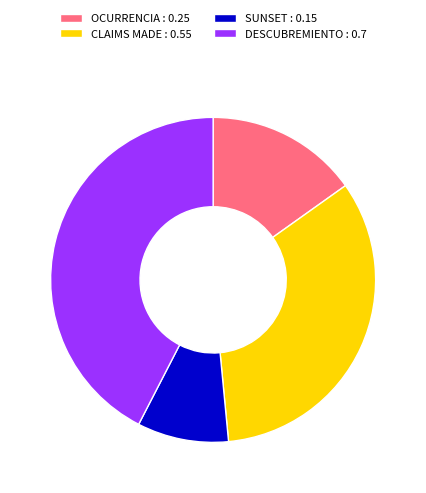

Between CLAIMS MADE : 0.55 and OCURRENCIA : 0.25, which is larger?

CLAIMS MADE : 0.55